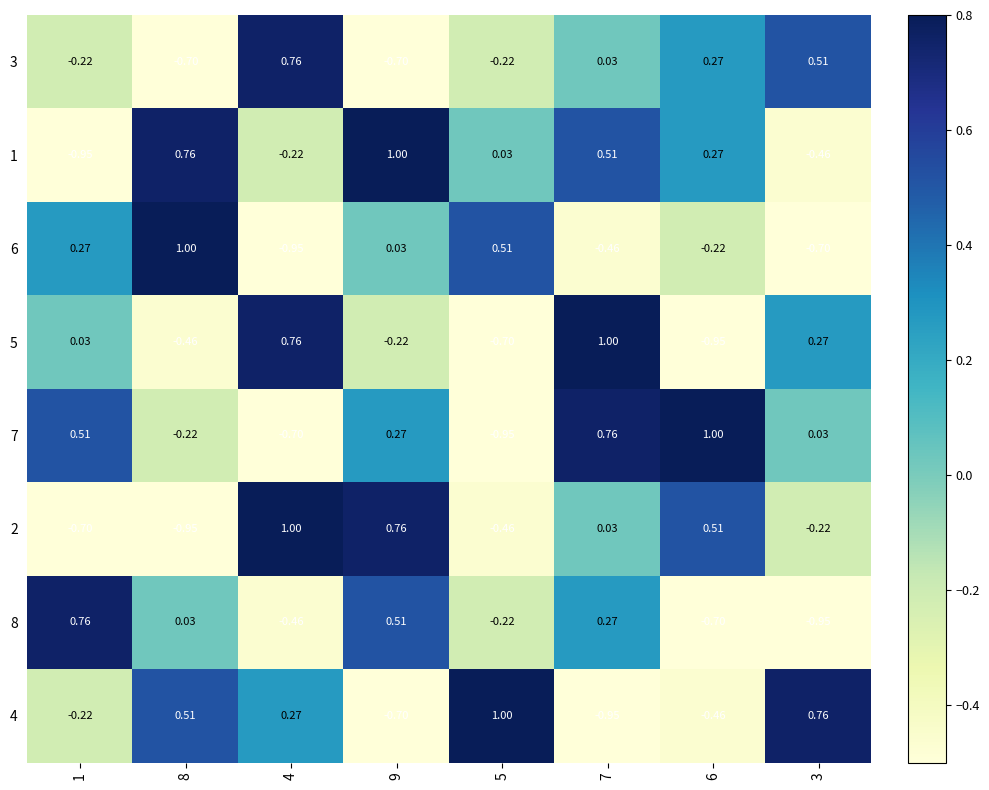

Reading left to right, what are all the values shown in this chart?

3: 1=-0.2	8=-0.7	4=0.8	9=-0.7	5=-0.2	7=0.0	6=0.3	3=0.5
1: 1=-0.9	8=0.8	4=-0.2	9=1.0	5=0.0	7=0.5	6=0.3	3=-0.5
6: 1=0.3	8=1.0	4=-0.9	9=0.0	5=0.5	7=-0.5	6=-0.2	3=-0.7
5: 1=0.0	8=-0.5	4=0.8	9=-0.2	5=-0.7	7=1.0	6=-0.9	3=0.3
7: 1=0.5	8=-0.2	4=-0.7	9=0.3	5=-0.9	7=0.8	6=1.0	3=0.0
2: 1=-0.7	8=-0.9	4=1.0	9=0.8	5=-0.5	7=0.0	6=0.5	3=-0.2
8: 1=0.8	8=0.0	4=-0.5	9=0.5	5=-0.2	7=0.3	6=-0.7	3=-0.9
4: 1=-0.2	8=0.5	4=0.3	9=-0.7	5=1.0	7=-0.9	6=-0.5	3=0.8